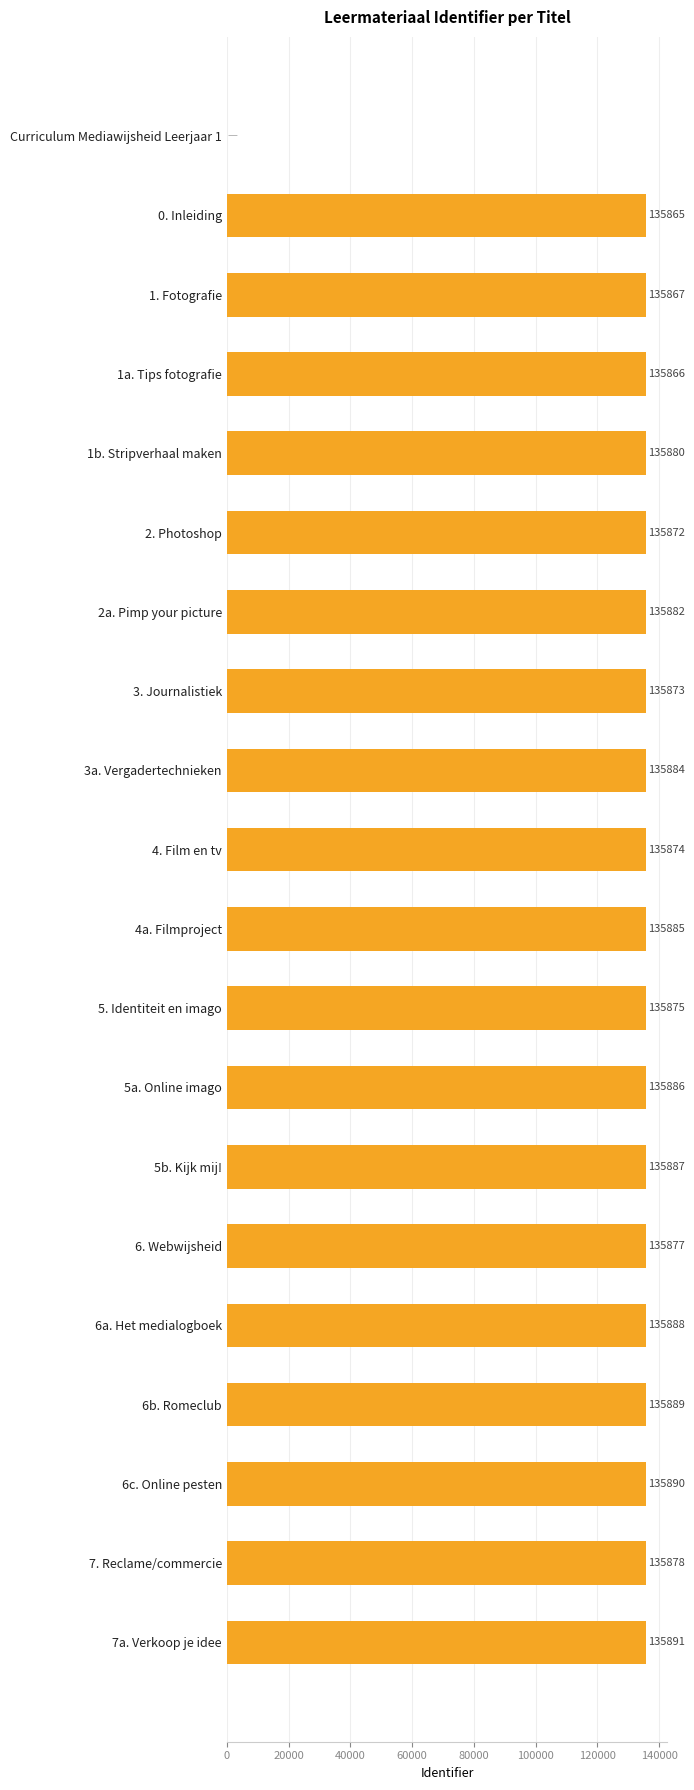

At which label is the value closest to 67945?

0. Inleiding